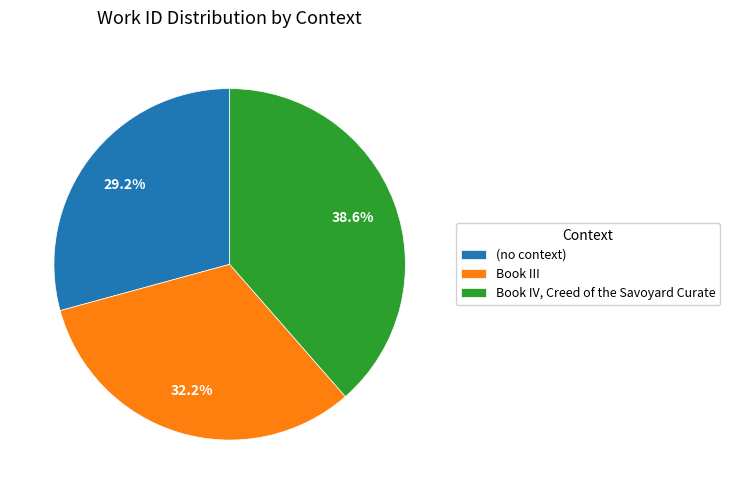

Which has a higher value, (no context) or Book III?

Book III